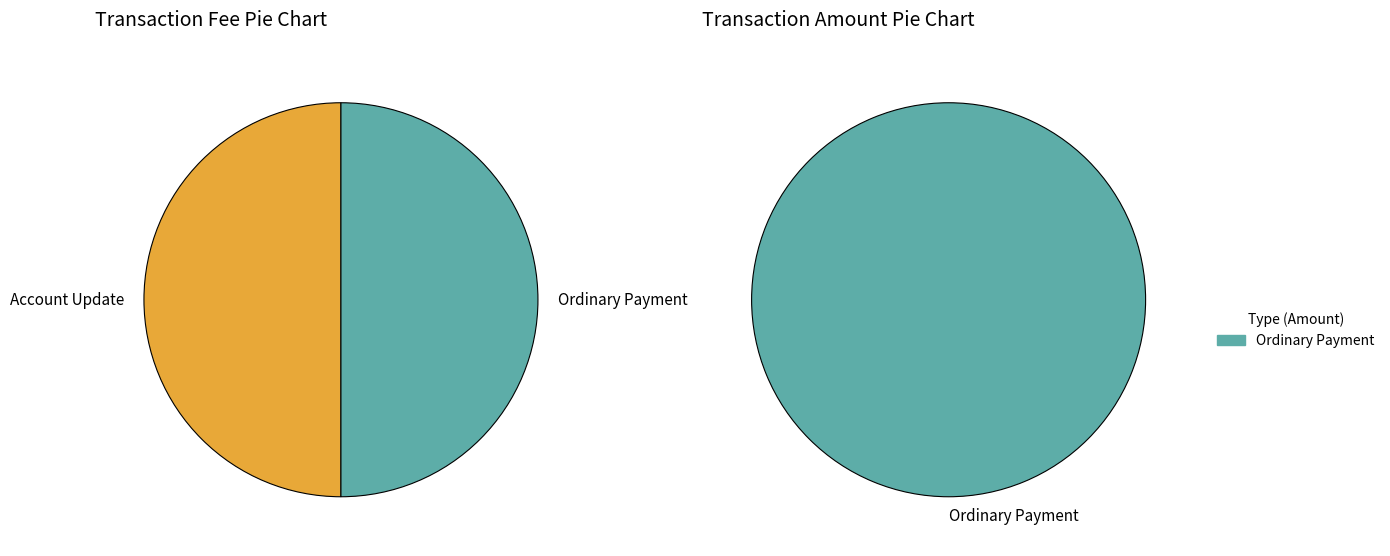

To the nearest percent, what is the difference between the largest and smallest slice percentages?

100%